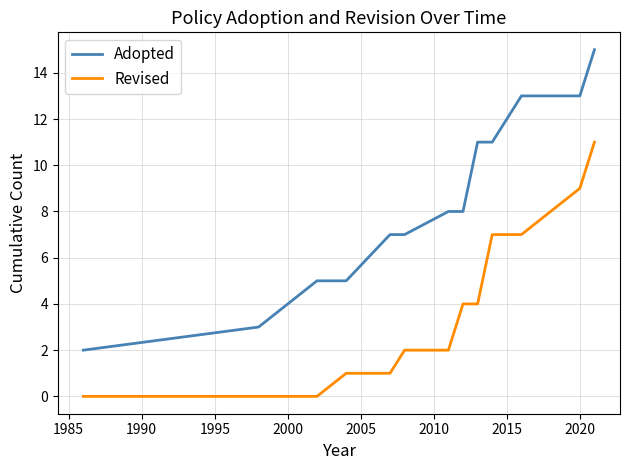

Which series has the widest spread of values?

Adopted